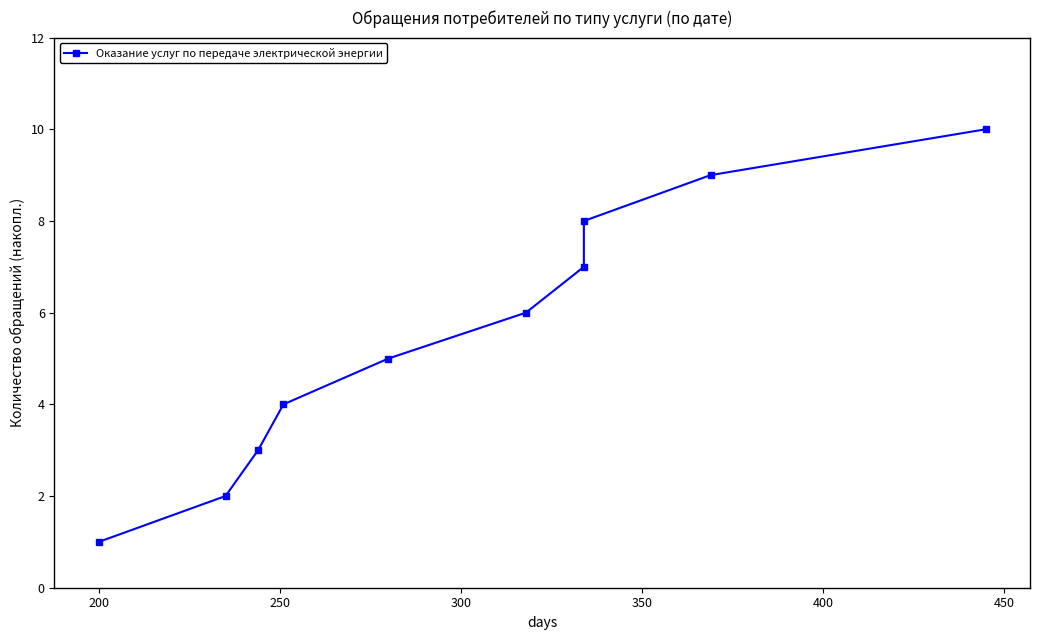

How many lines are shown in the chart?

1